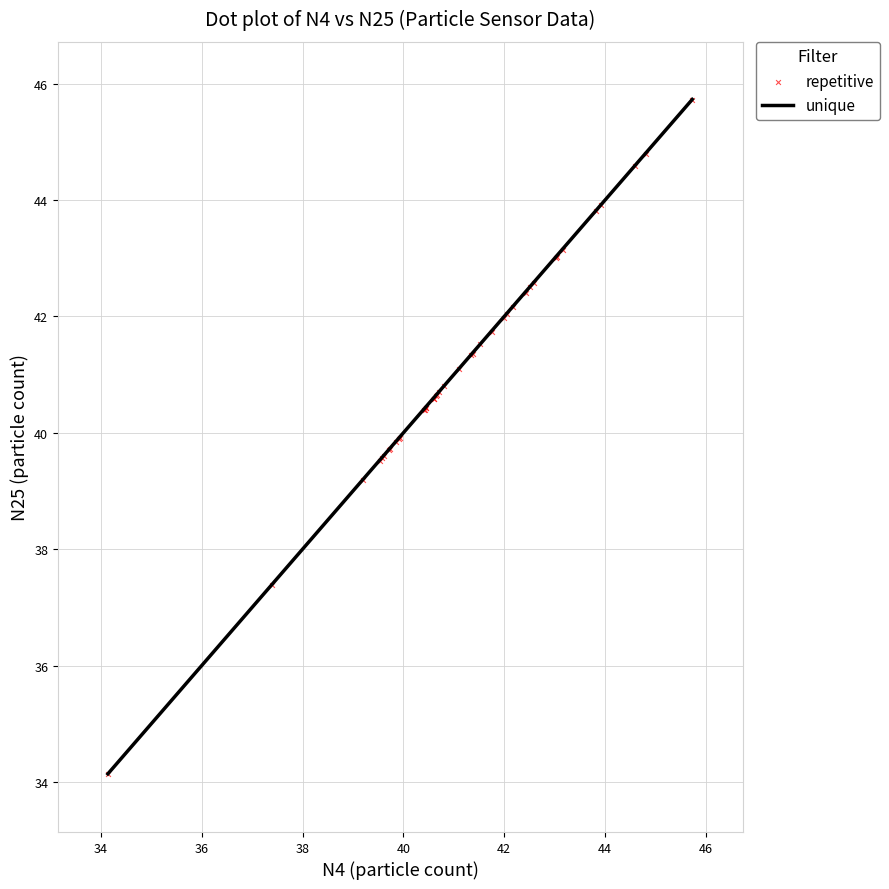

What Y value in the scatter plot is closest to 39?

39.2